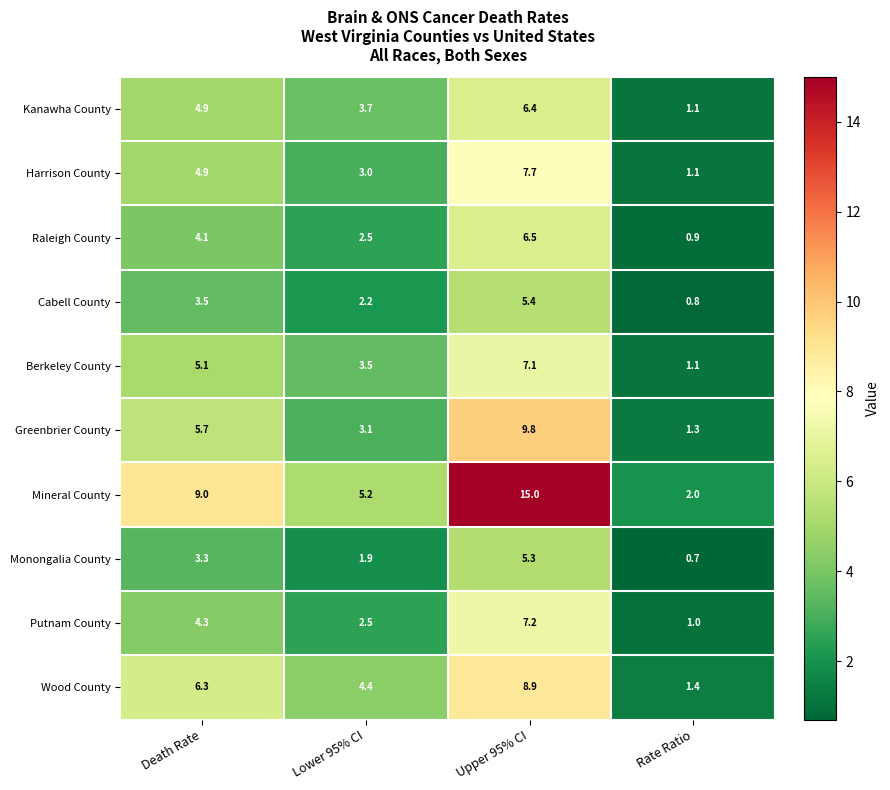

What is the sum of the Greenbrier County values at Lower 95% CI and Death Rate?

8.8